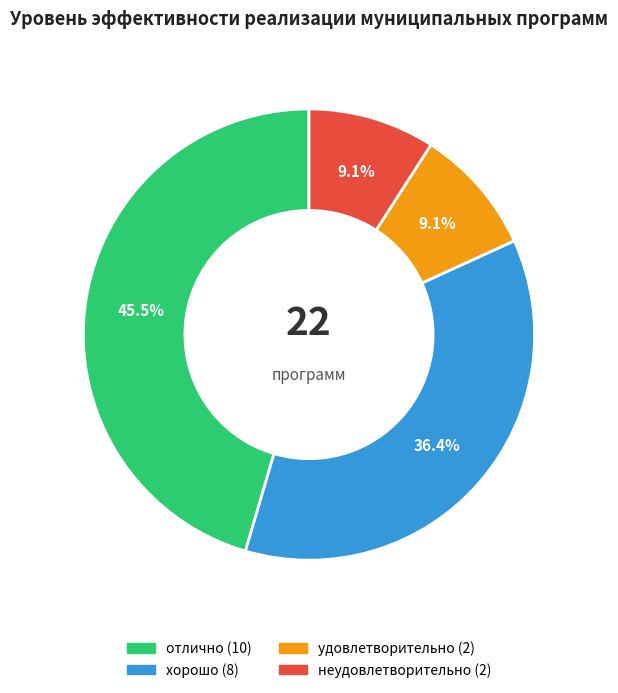

Between хорошо and неудовлетворительно, which is larger?

хорошо